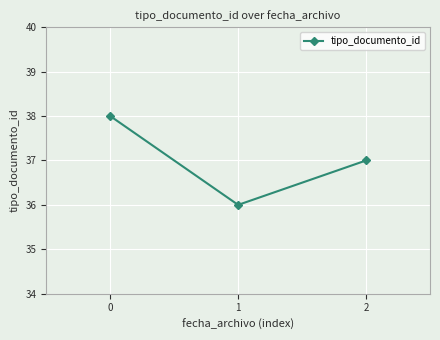

Reading right to left, extract all data points from this chart.

2=37	1=36	0=38